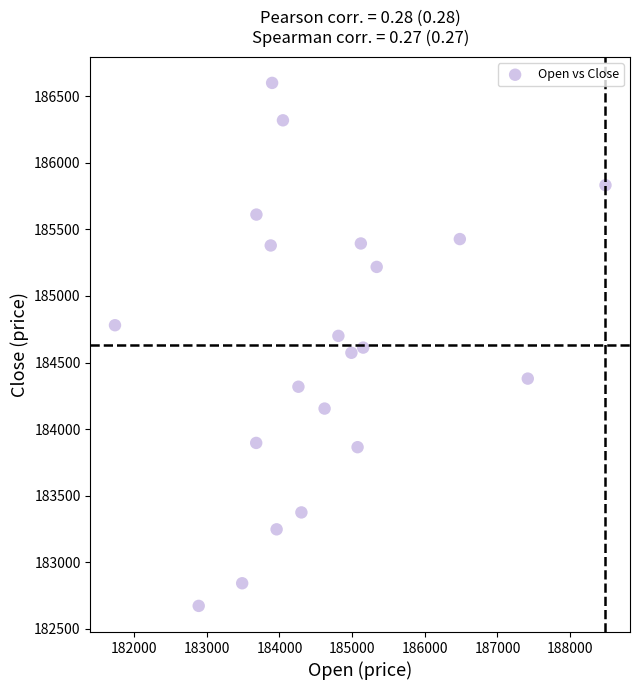

What is the range of X values (max minus min)?

6749